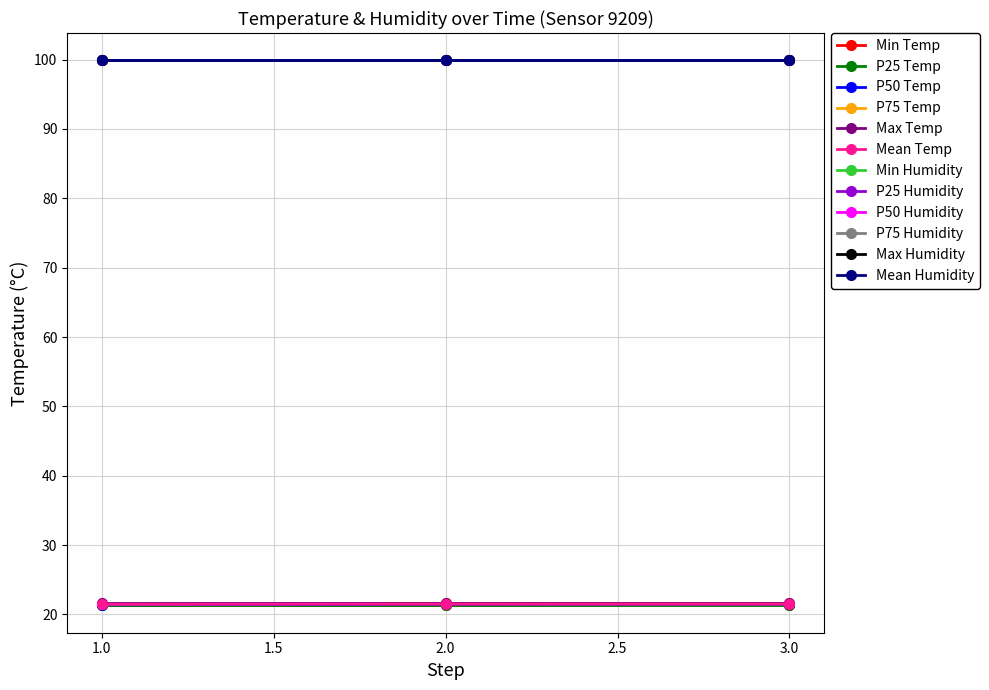

How many lines are shown in the chart?

12